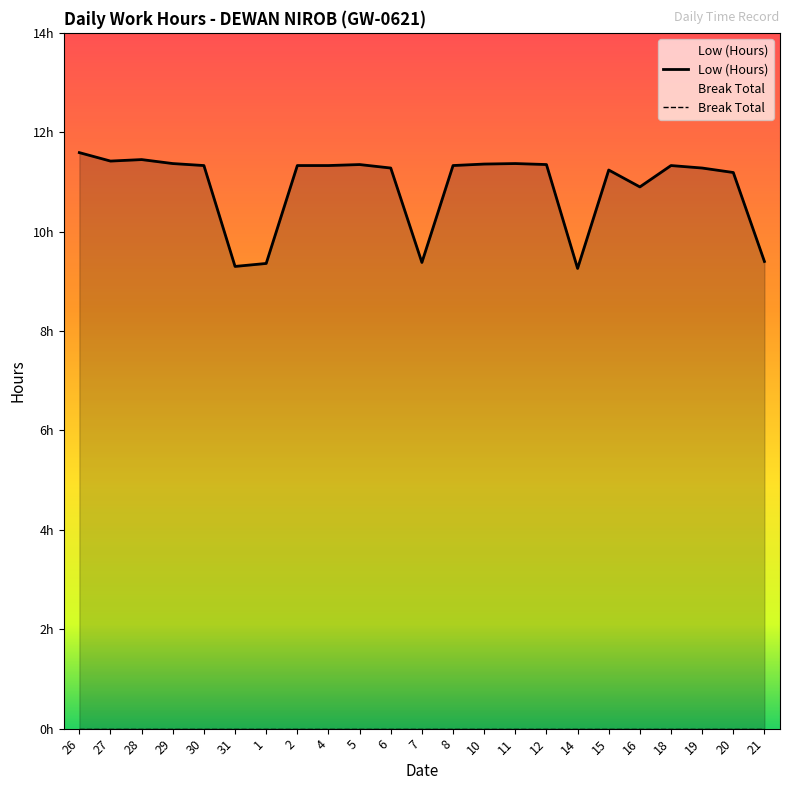

What is the label of the 17th point from the right?

1